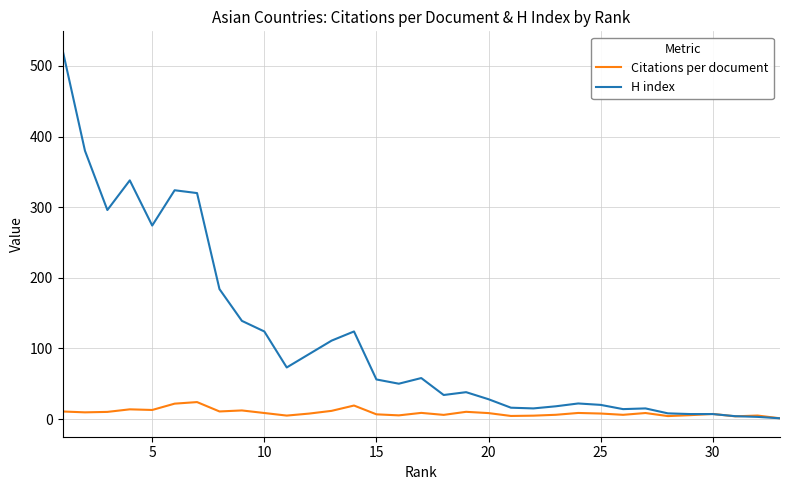

Which series has the largest range (max minus min)?

H index